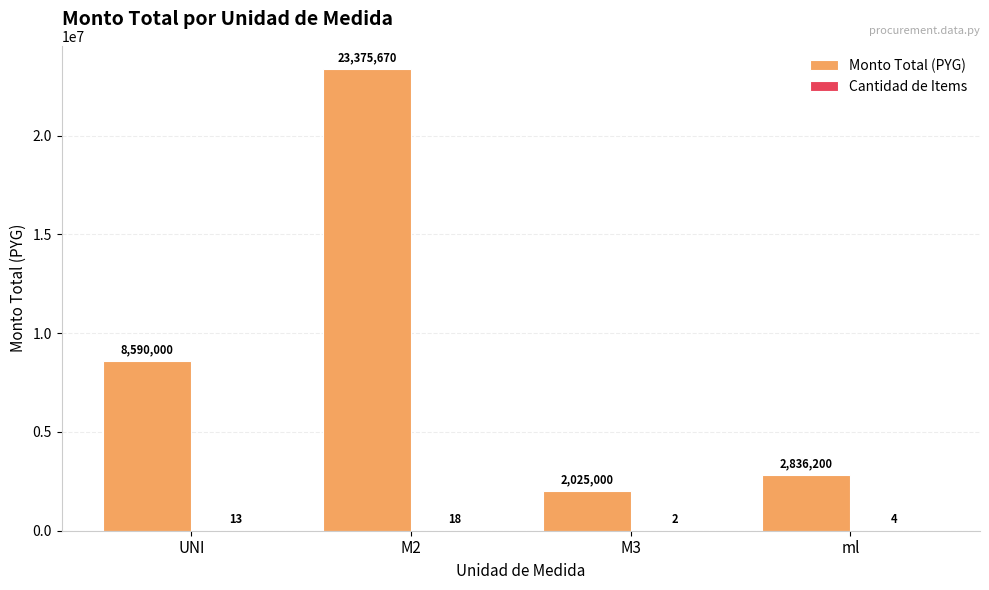

Does the chart contain stacked bars?

No